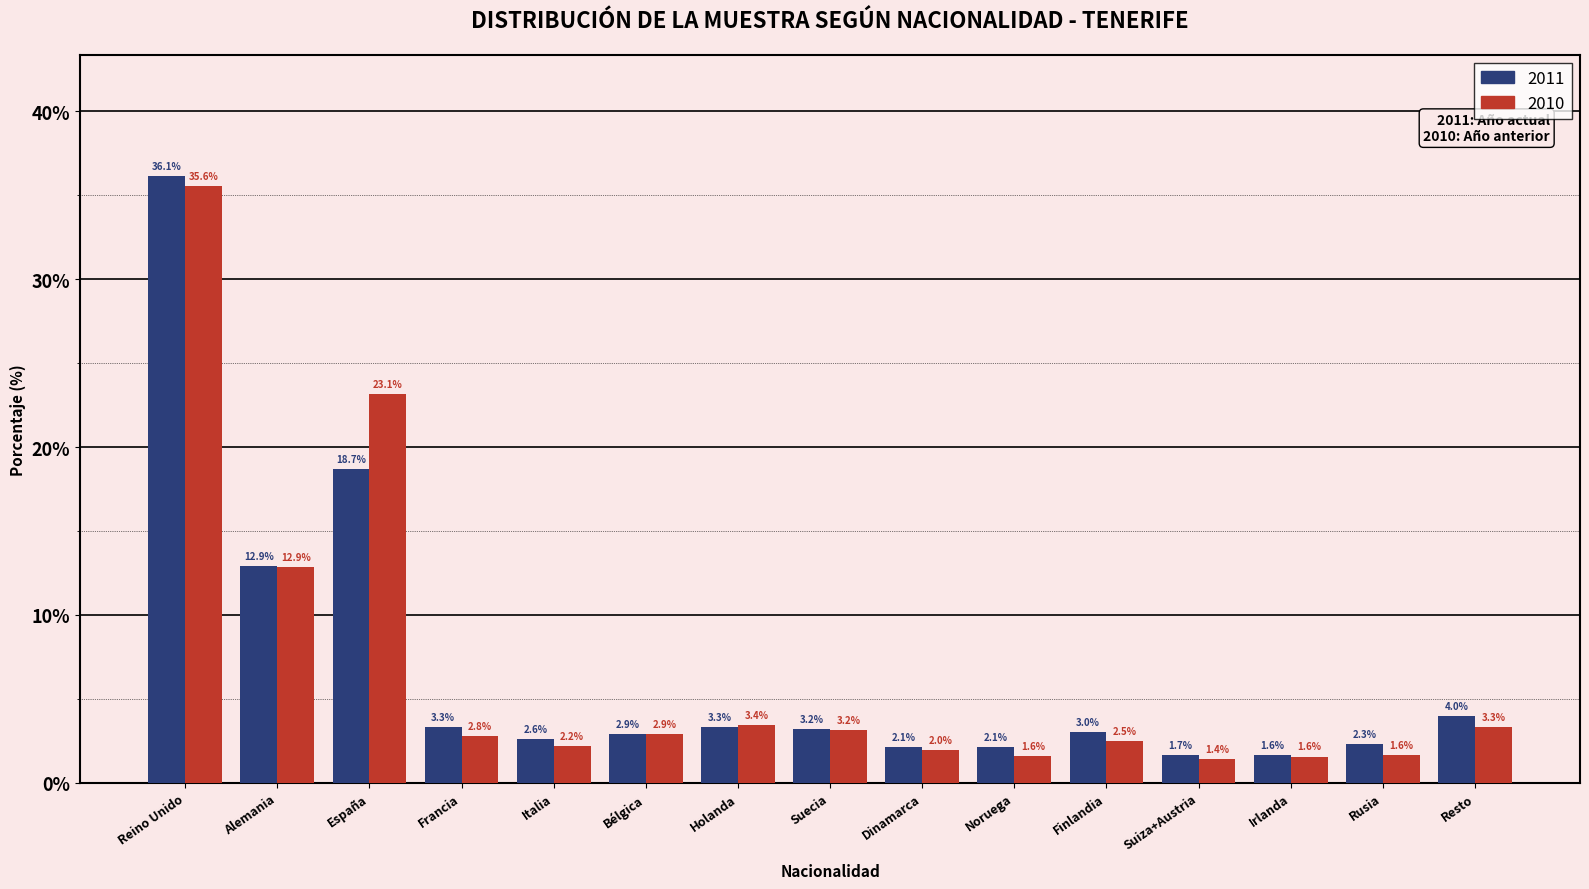

Reading right to left, what are all the values shown in this chart?

2011: 4.0	2.3	1.6	1.7	3.0	2.1	2.1	3.2	3.3	2.9	2.6	3.3	18.7	12.9	36.1
2010: 3.3	1.6	1.6	1.4	2.5	1.6	2.0	3.2	3.4	2.9	2.2	2.8	23.1	12.9	35.6